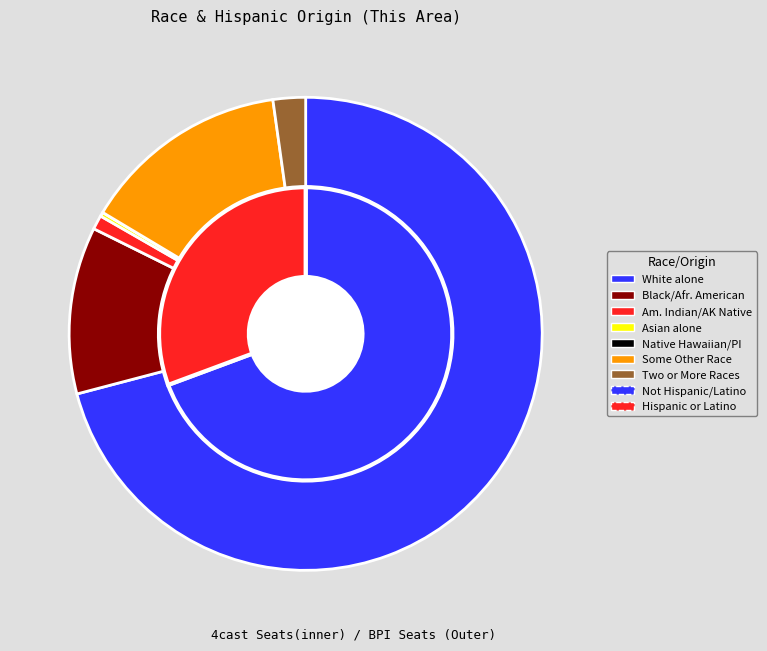

What is the change in value from Black or African American alone to American Indian and Alaska Native?

-184